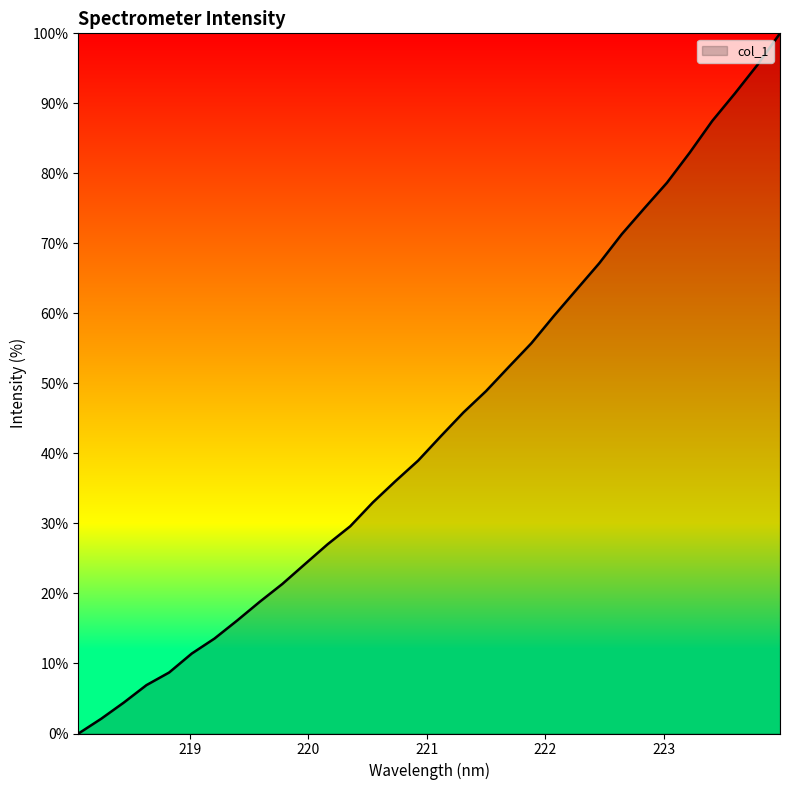

What is the sum of all values?

1410.1